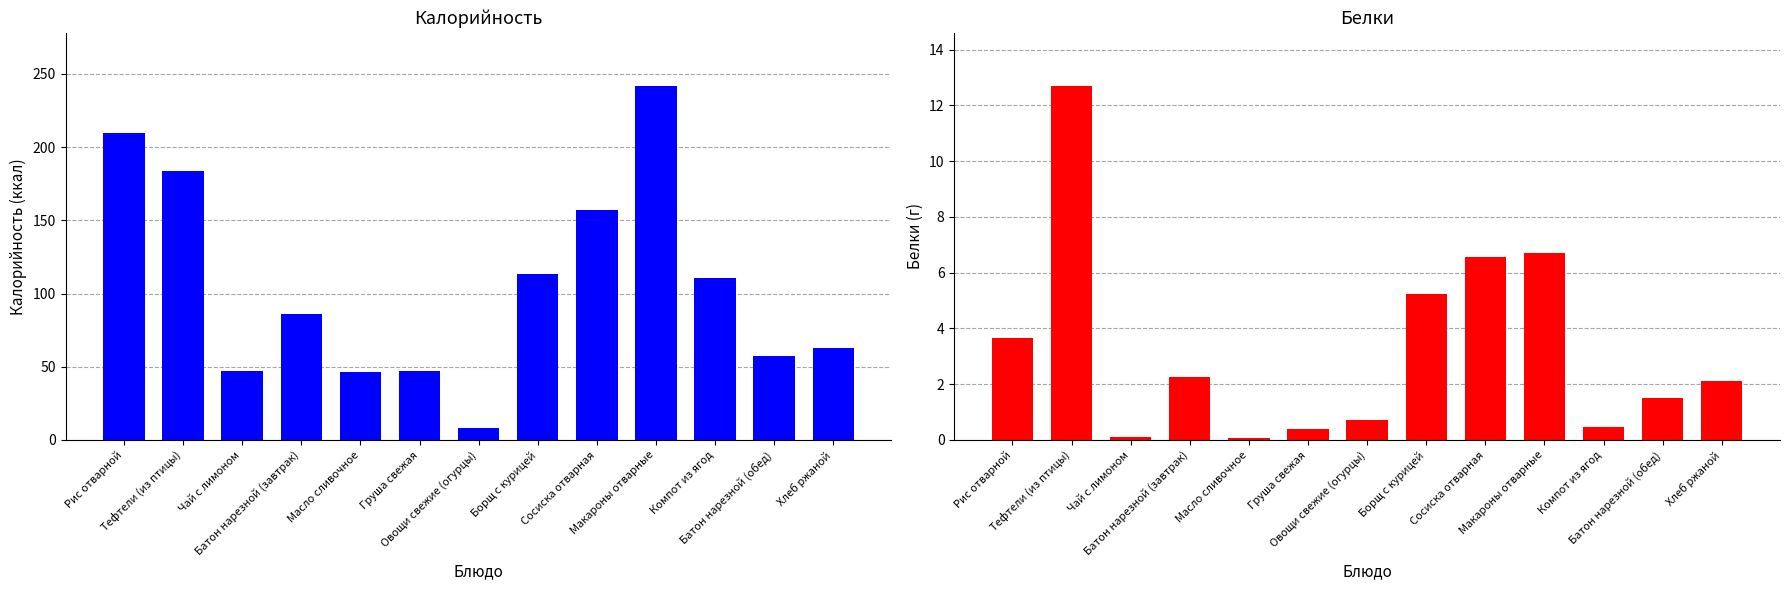

At which category does the chart reach its peak across all series?

Макароны отварные